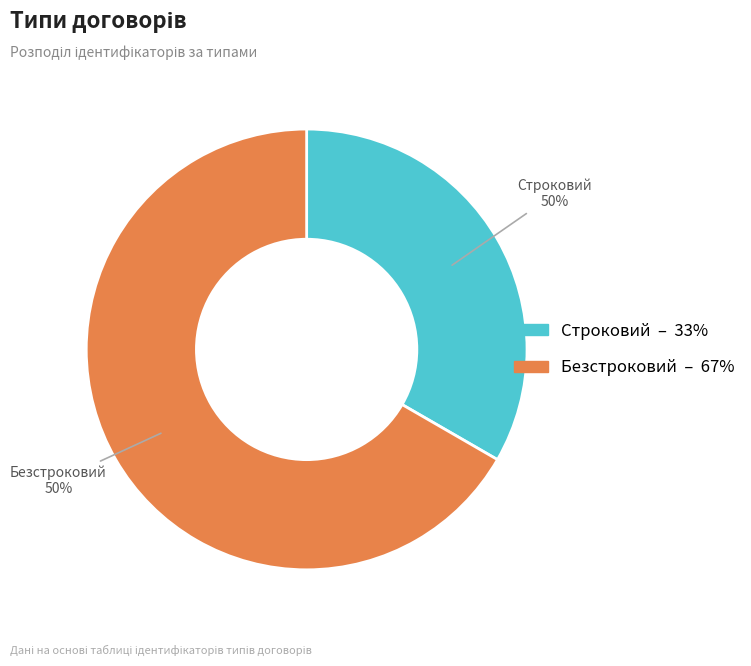

How many slices are in this pie chart?

2